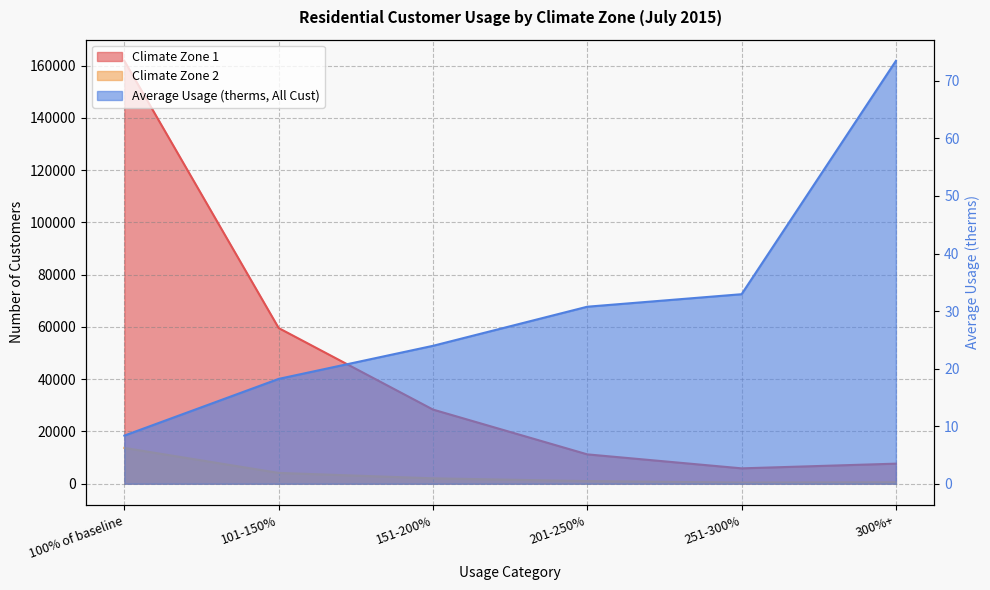

What is the difference between the second highest and minimum values in the Climate Zone 1 series?

53690.0